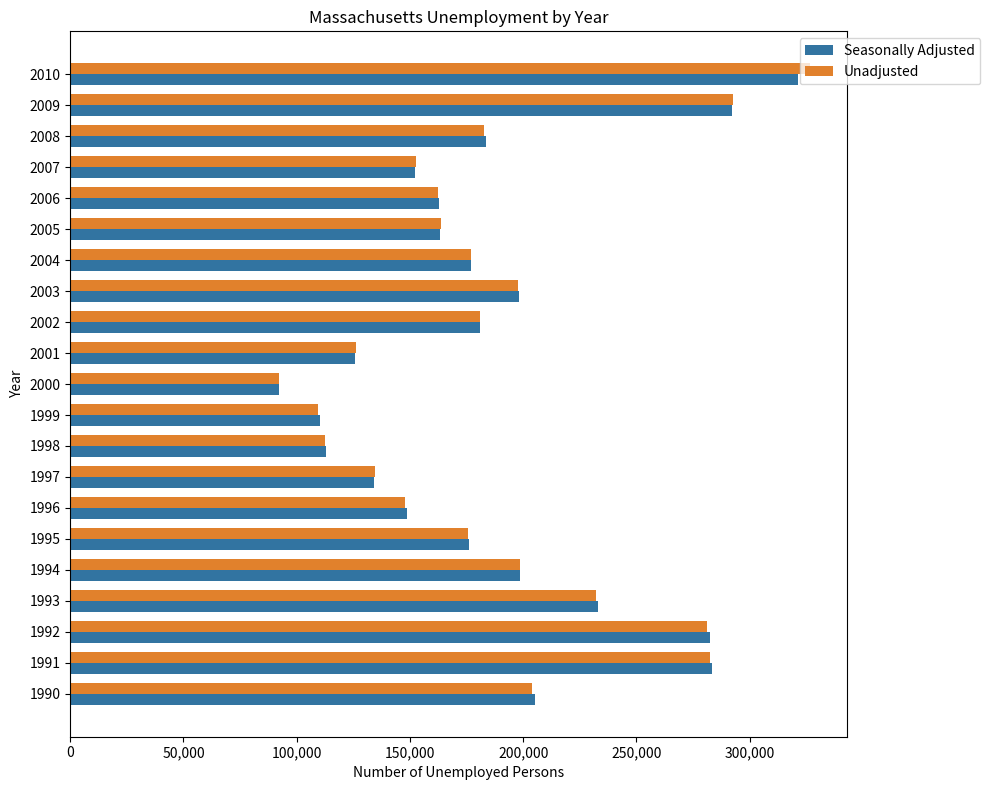

What is the difference between the second highest and minimum values in the Seasonally Adjusted series?

199963